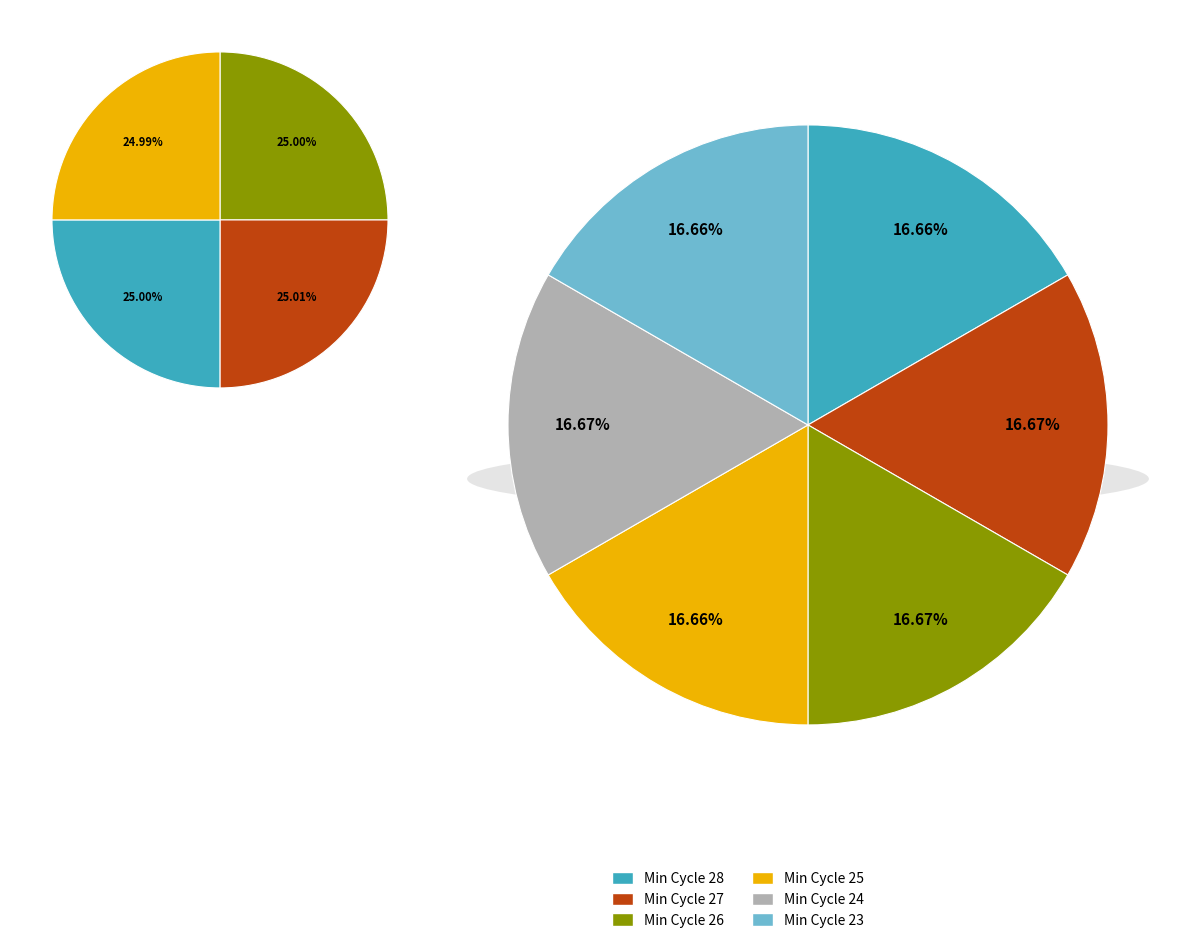

Between Min_cycle=28 and Min_cycle=26, which is larger?

Min_cycle=26